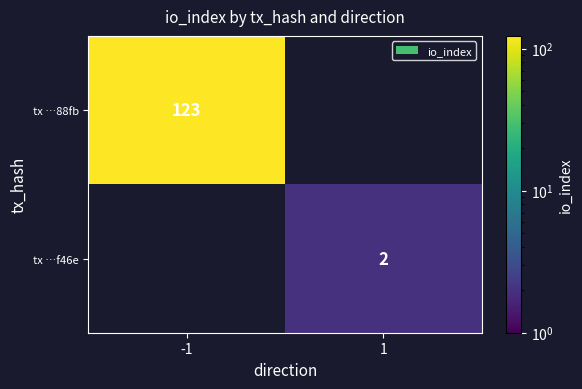

At how many categories does at least one series exceed 112?

1